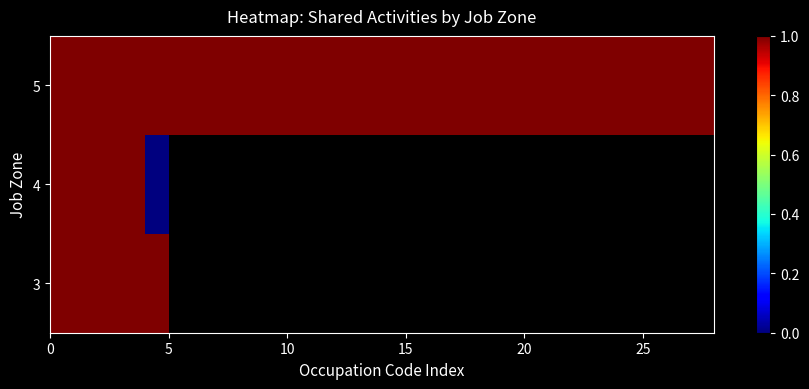

At how many categories does at least one series exceed 0?

28